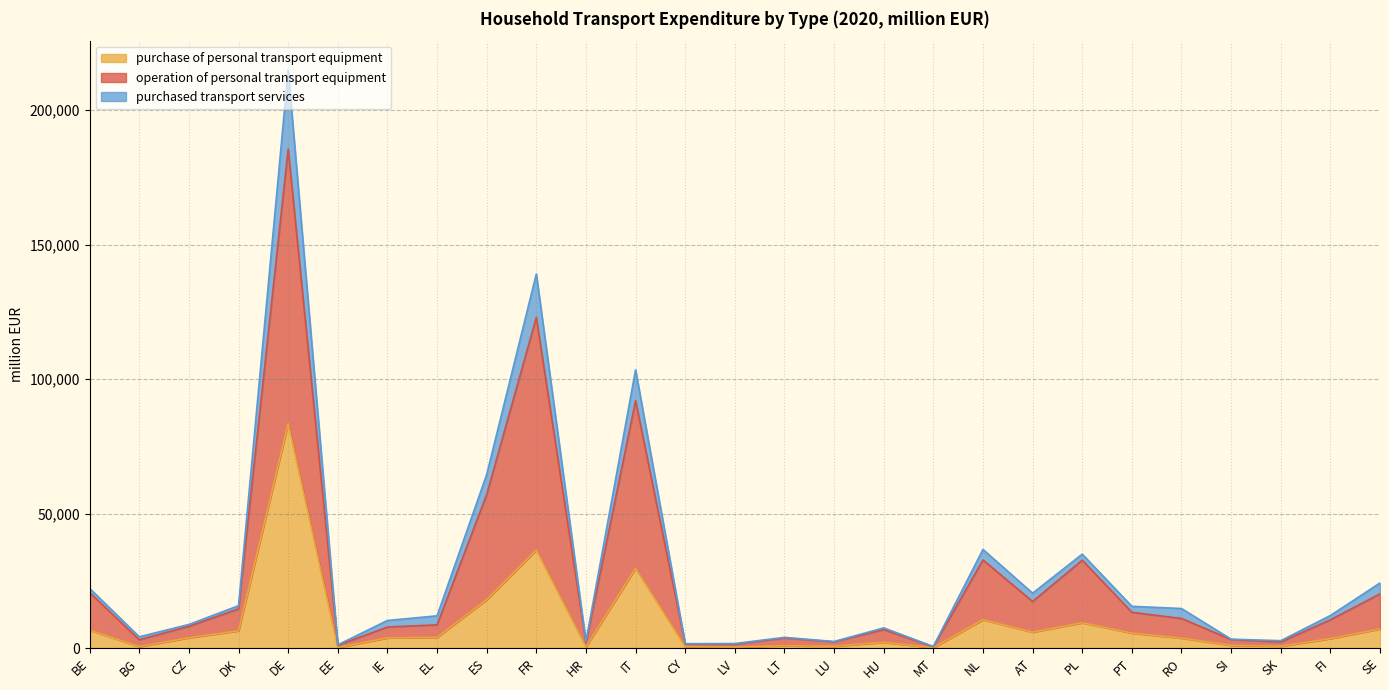

Which category has the highest value across all series?

DE